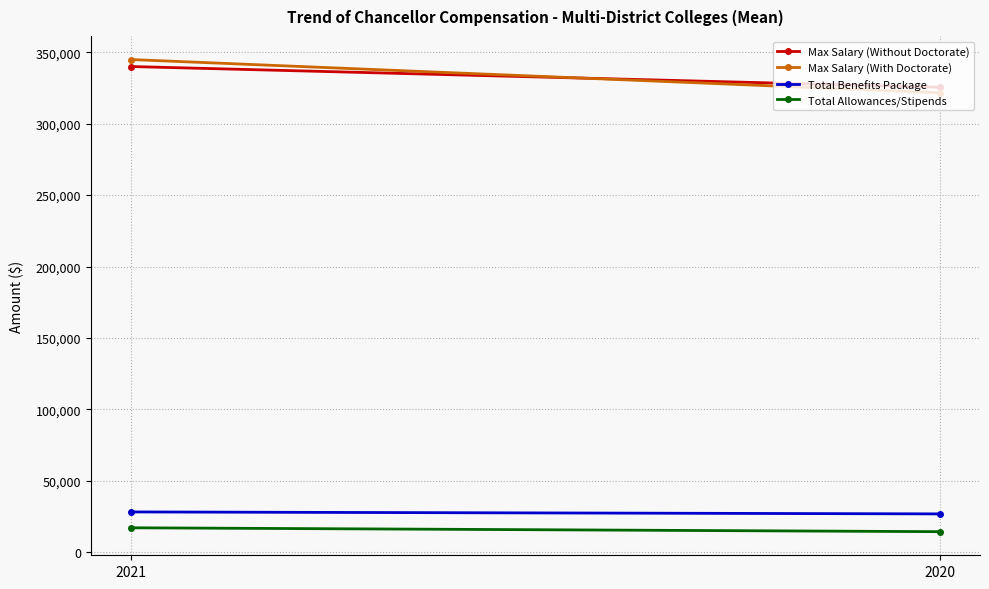

What is the difference between the maximum and minimum values in the Max Salary (With Doctorate) series?

23243.9